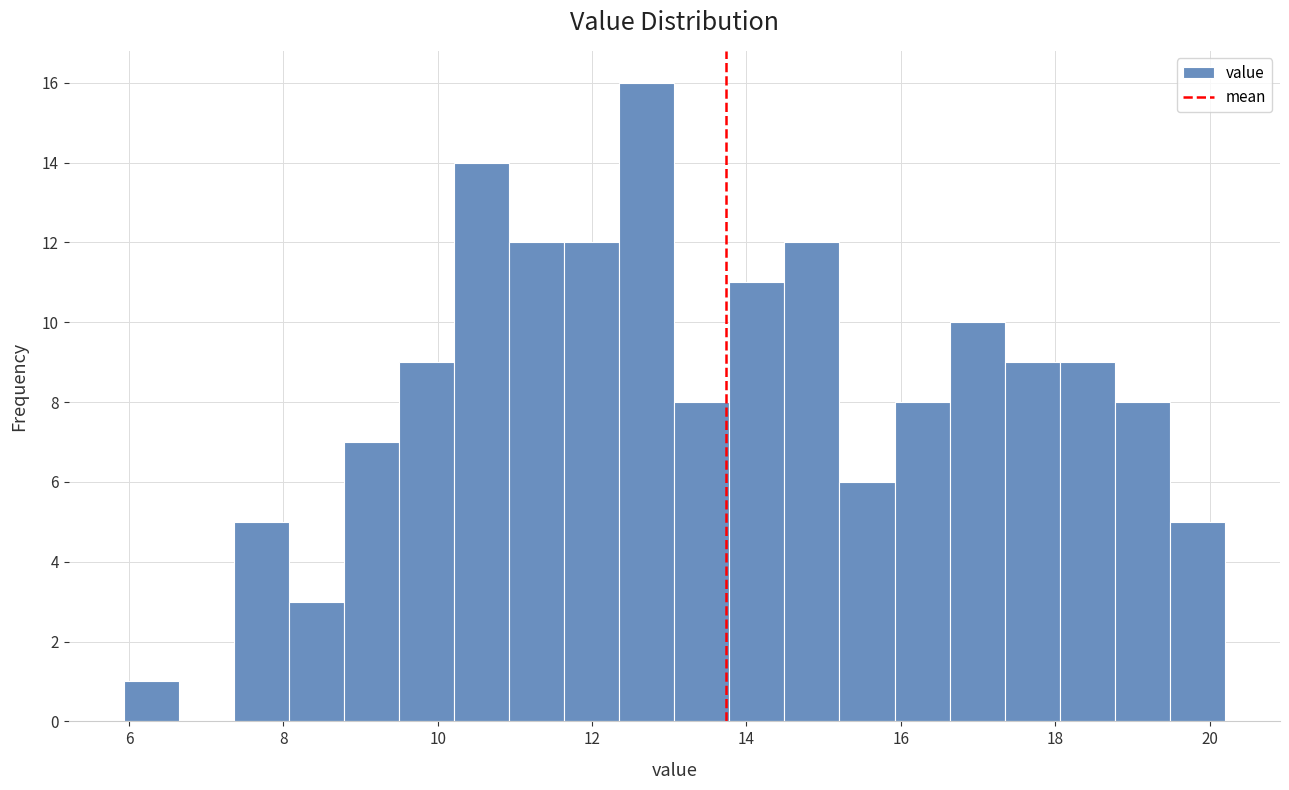

Around what value on the x-axis is the tallest bar? Give the approximate position of its centre, as read against the axis.

12.8